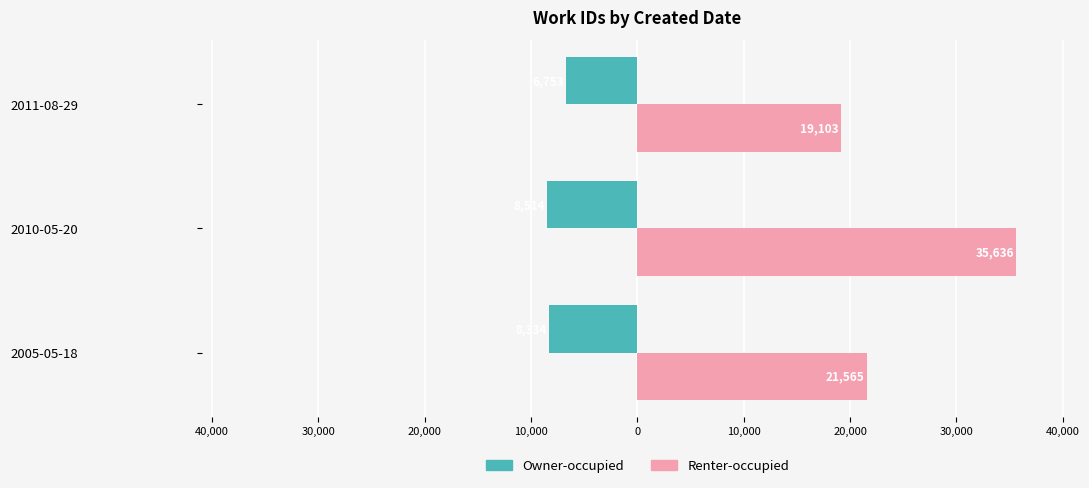

What are all the series names shown in the legend?

Owner-occupied, Renter-occupied